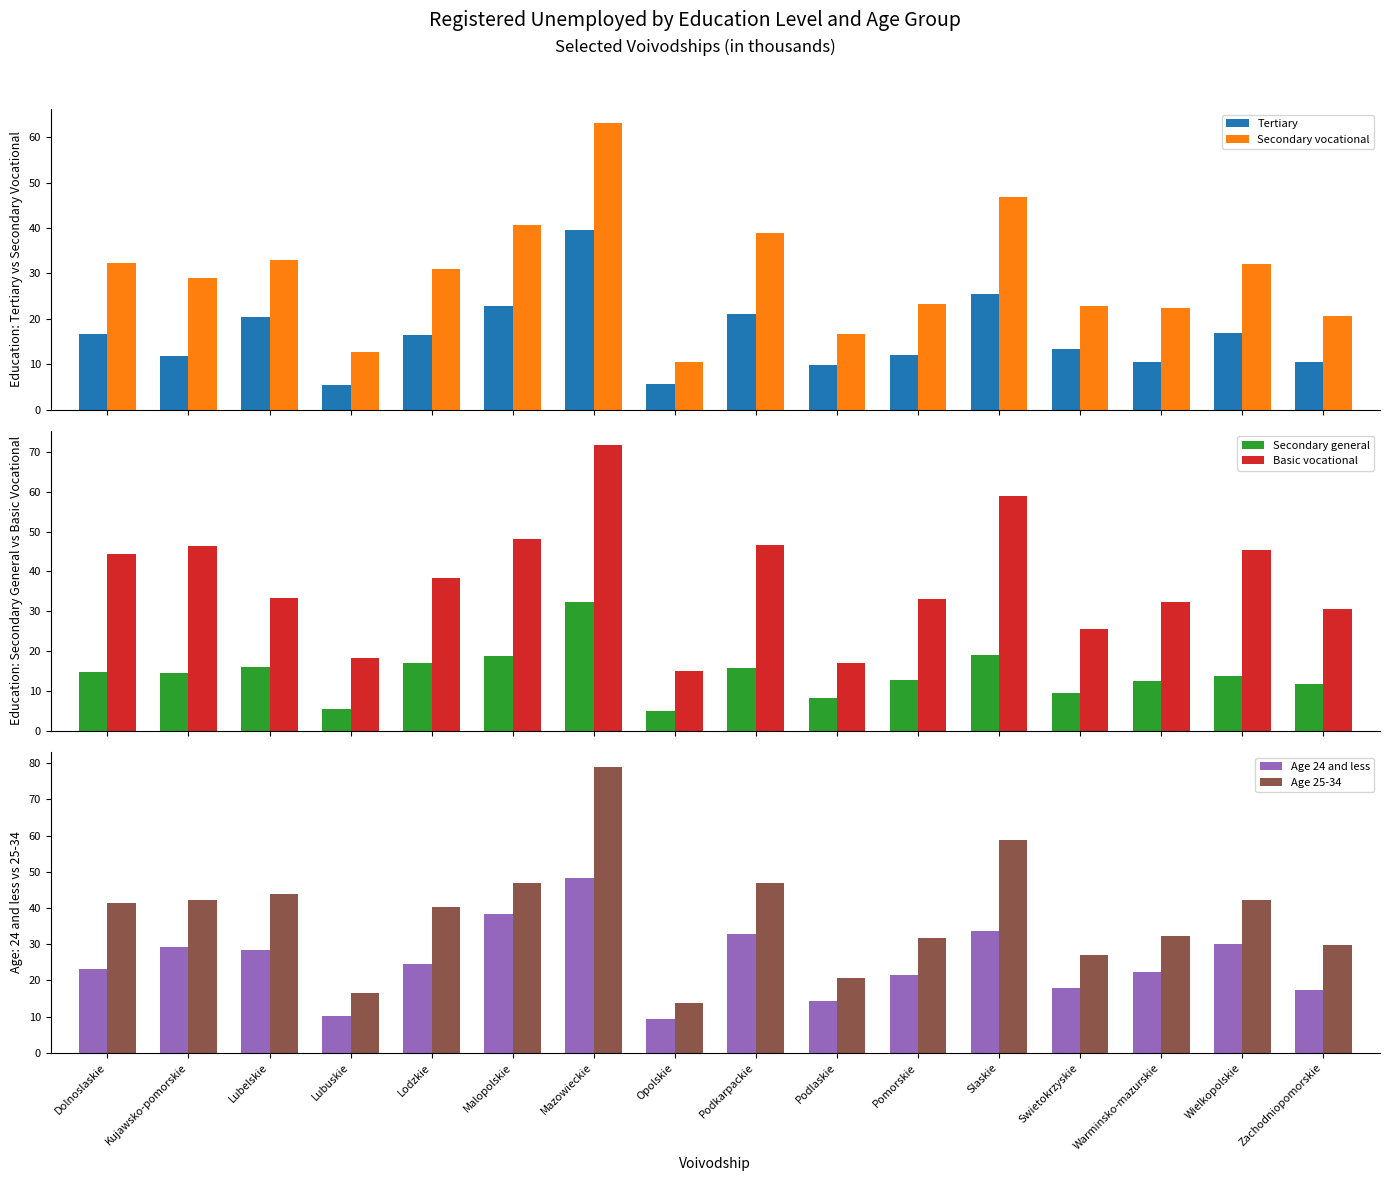

At which category is the sum across all series the highest?

Mazowieckie